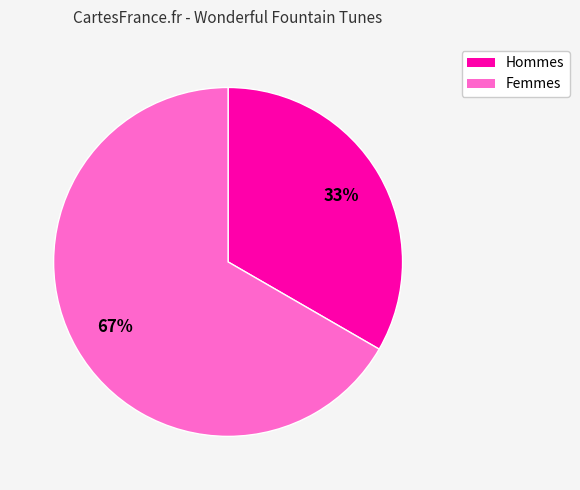

To the nearest percent, what is the average slice percentage?

50%